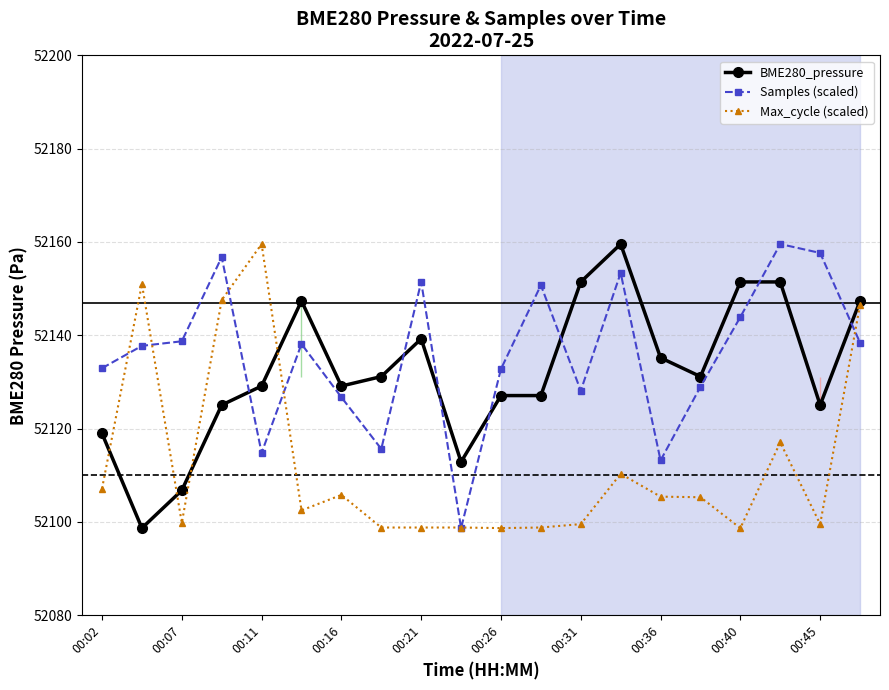

What is the lowest value of the BME280_pressure series?

52098.7